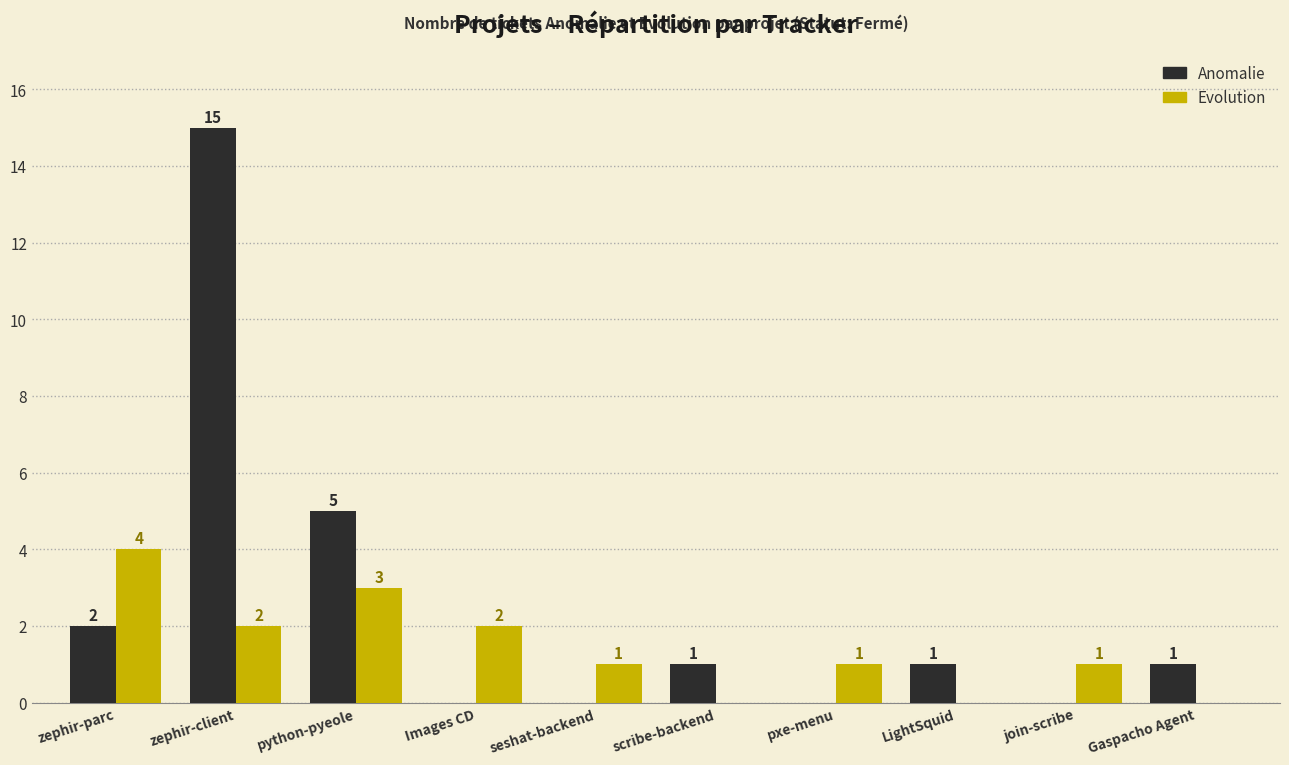

Which category has the highest value across all series?

zephir-client